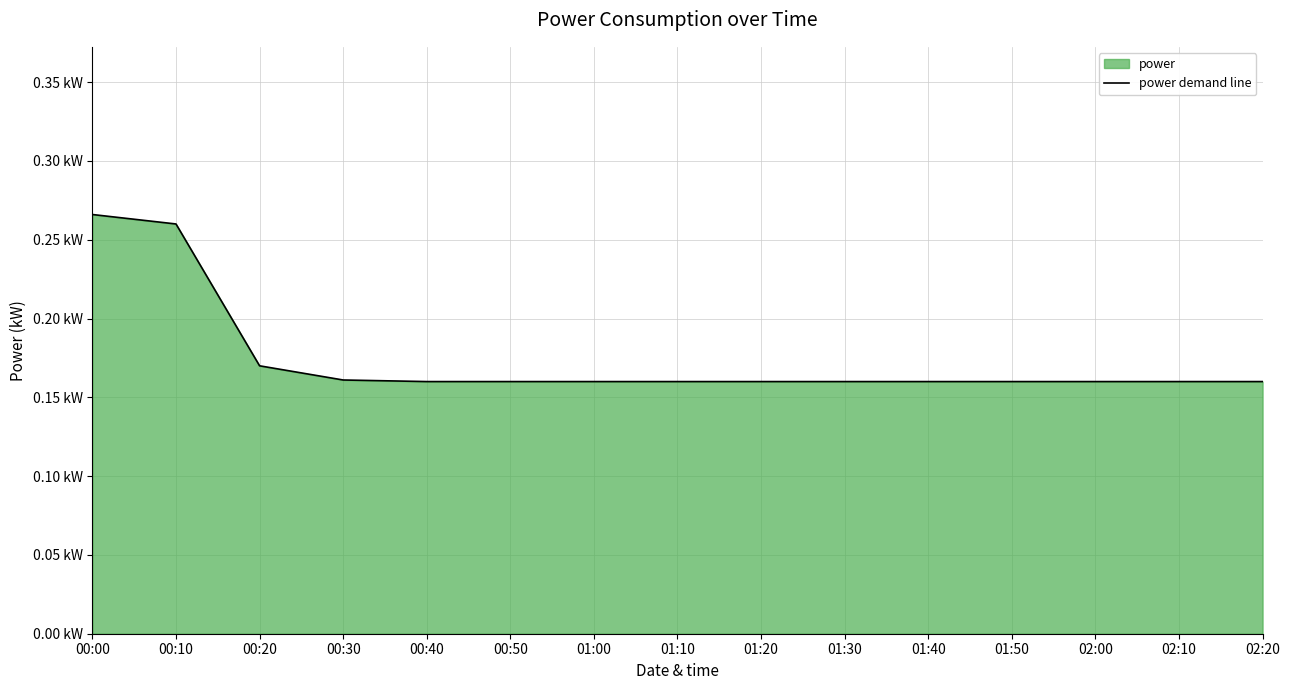

What is the label of the 14th point from the left?

02:10